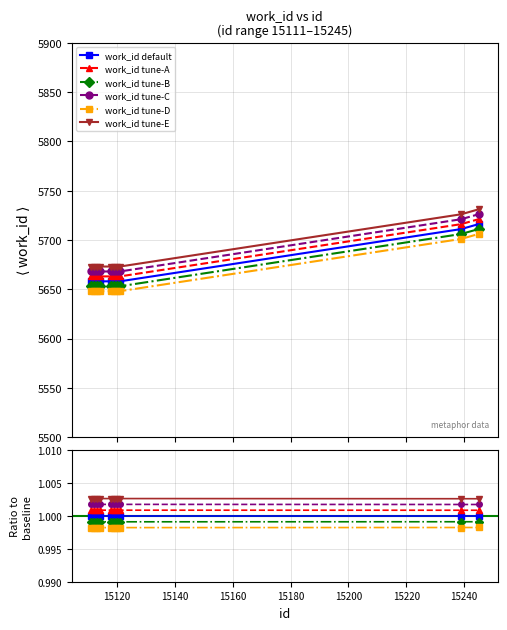

How many lines are shown in the chart?

6